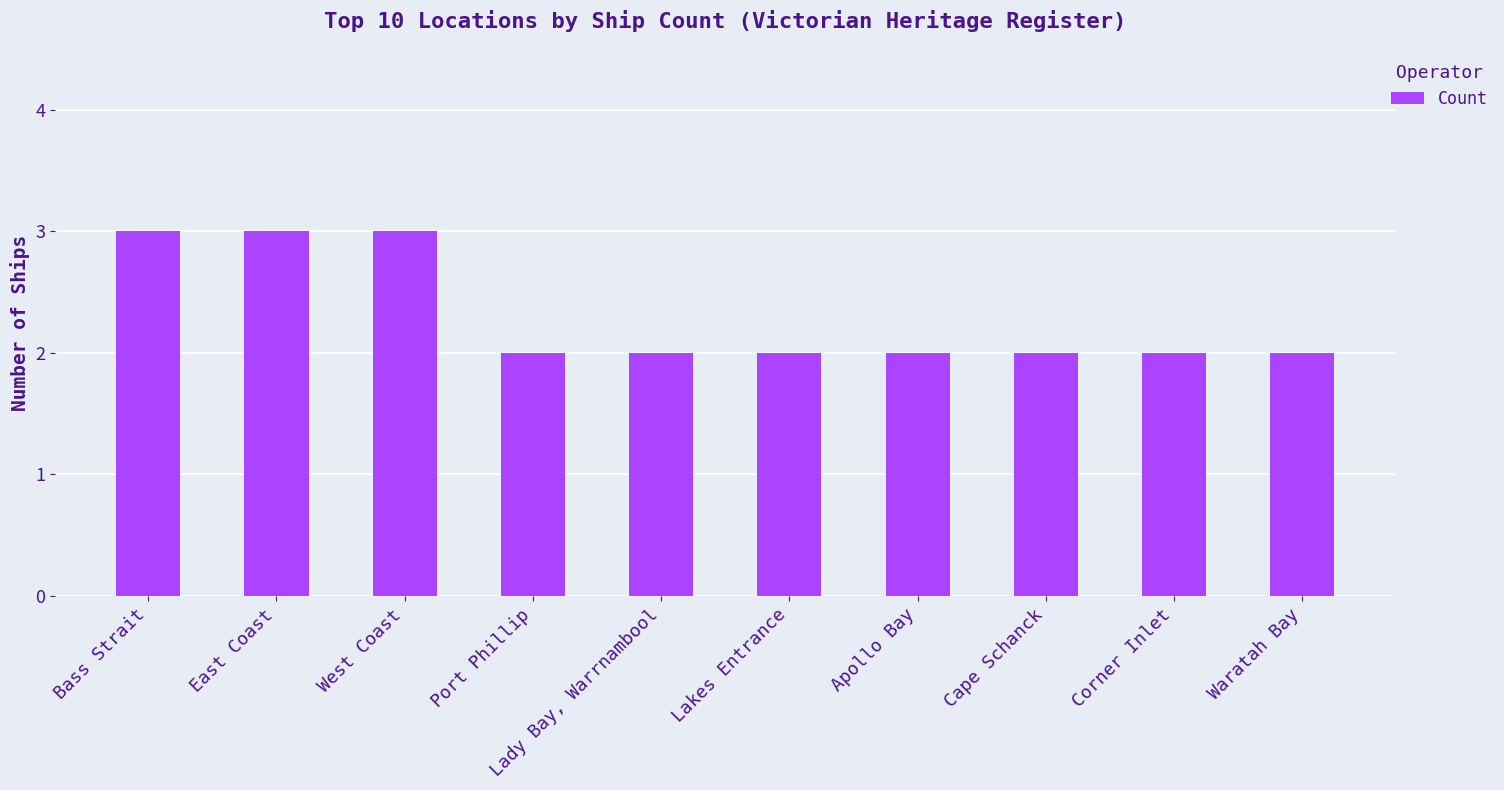

What position from the left is Corner Inlet?

9